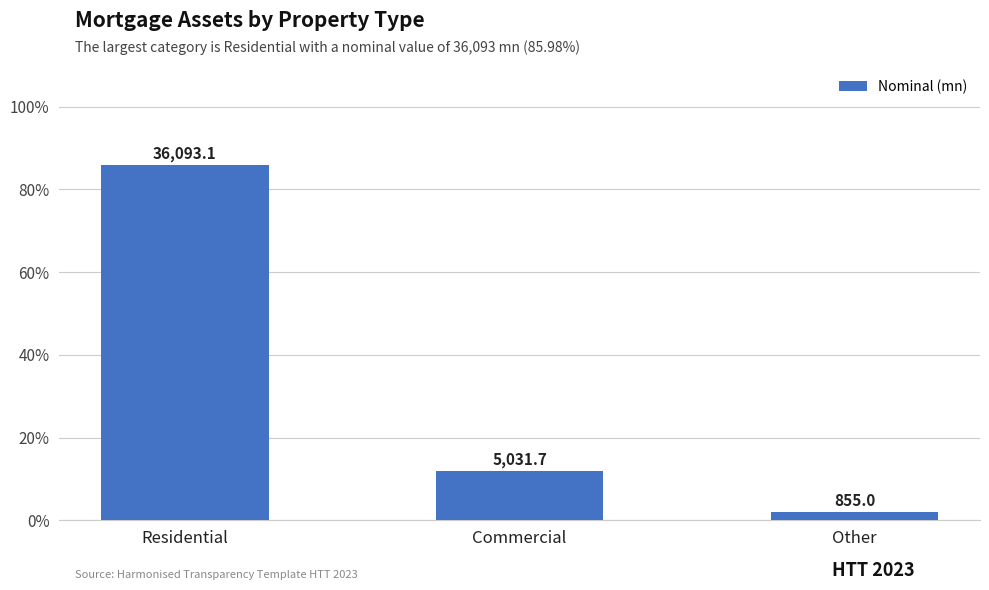

Are the bars horizontal?

No